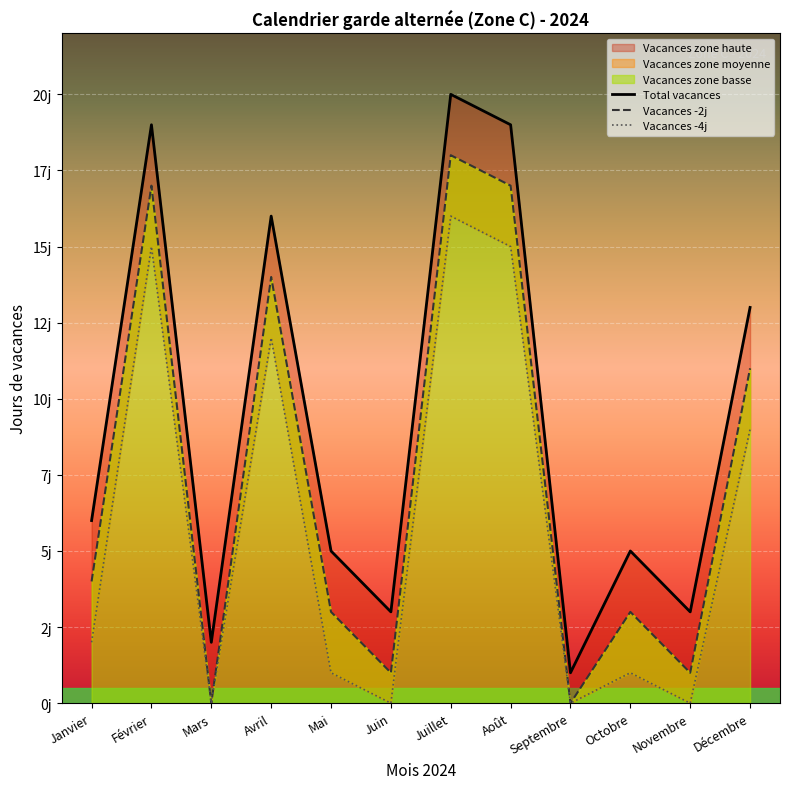

How many values in Vacances -4j are above zero?

8